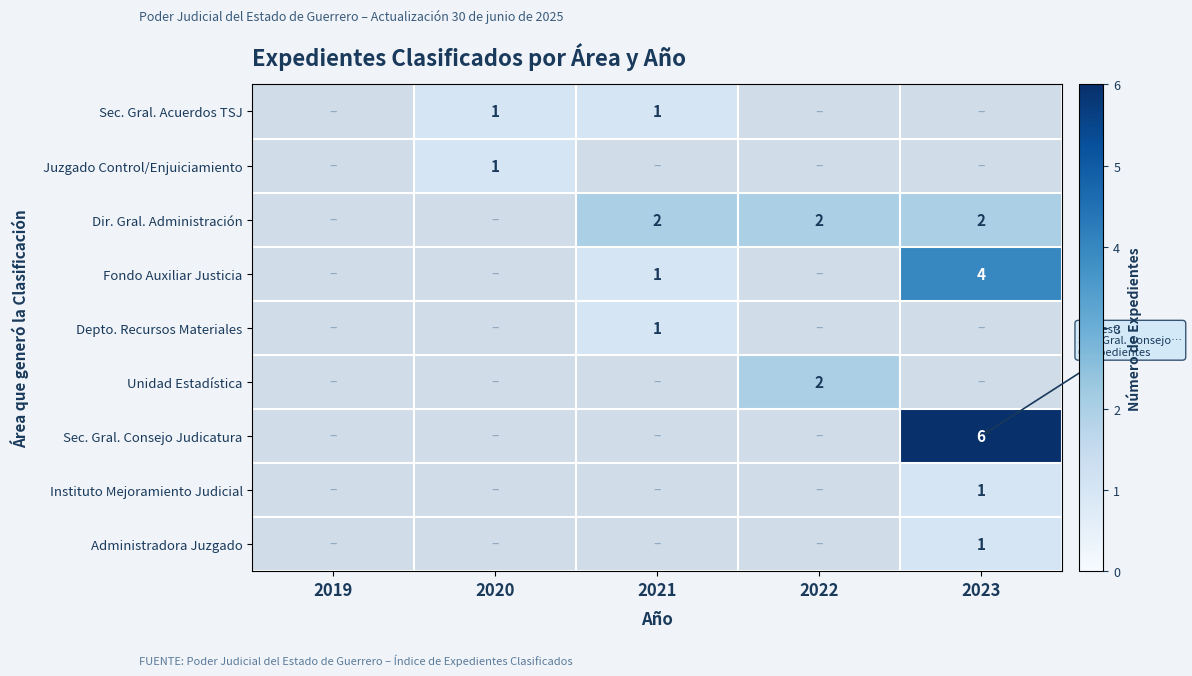

The value of Sec. Gral. Acuerdos TSJ at 2020 is 0. True or false?

False